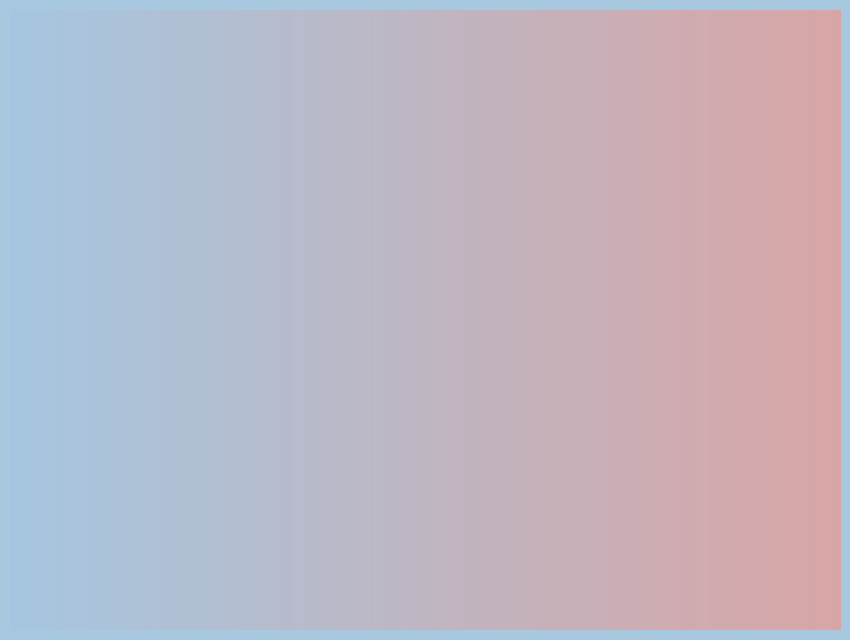

The 368-U1505A slice represents 1% of the pie. True or false?

False